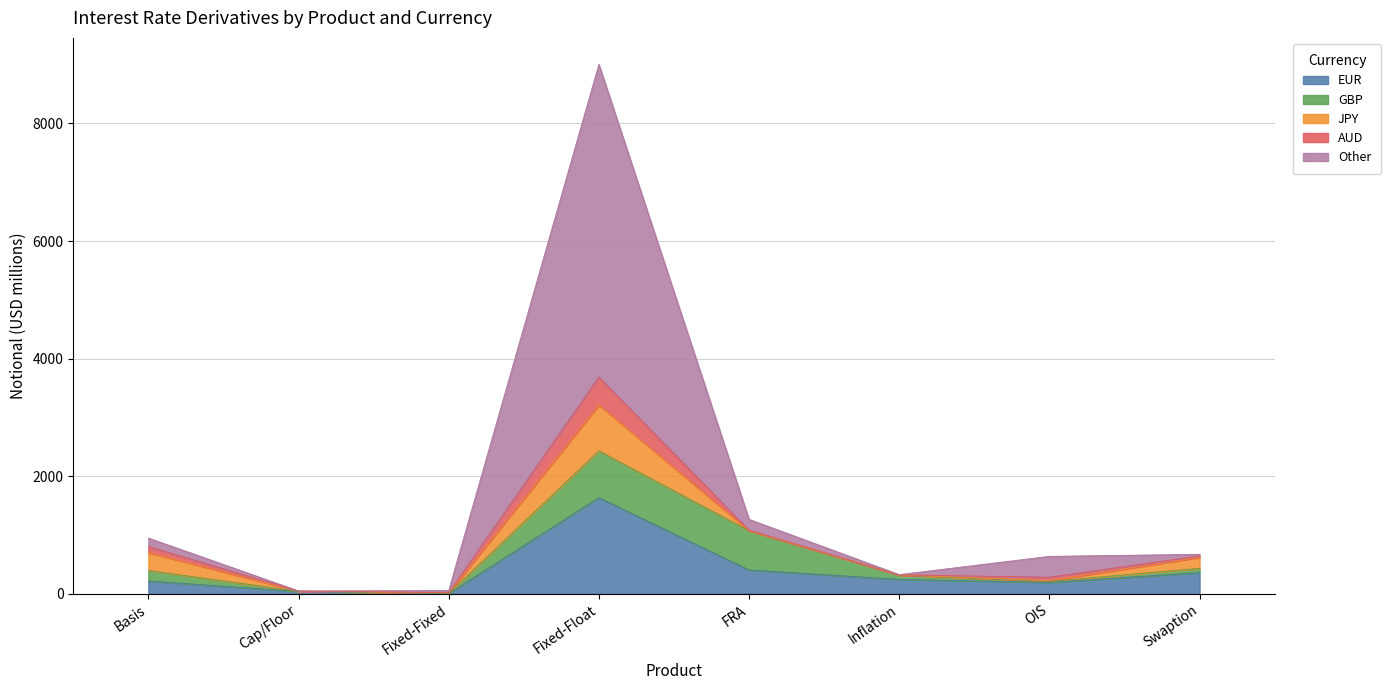

At which label does Other first exceed 143?

Fixed-Float